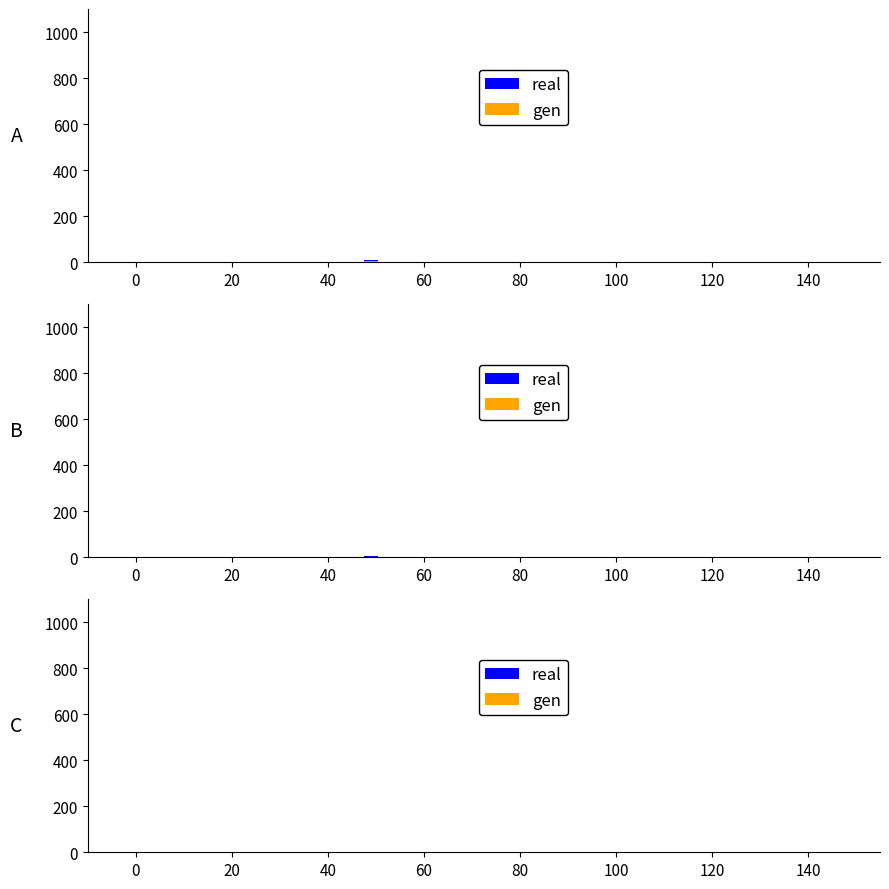

Rank the categories by gen value from lowest to highest.

0, 20, 40